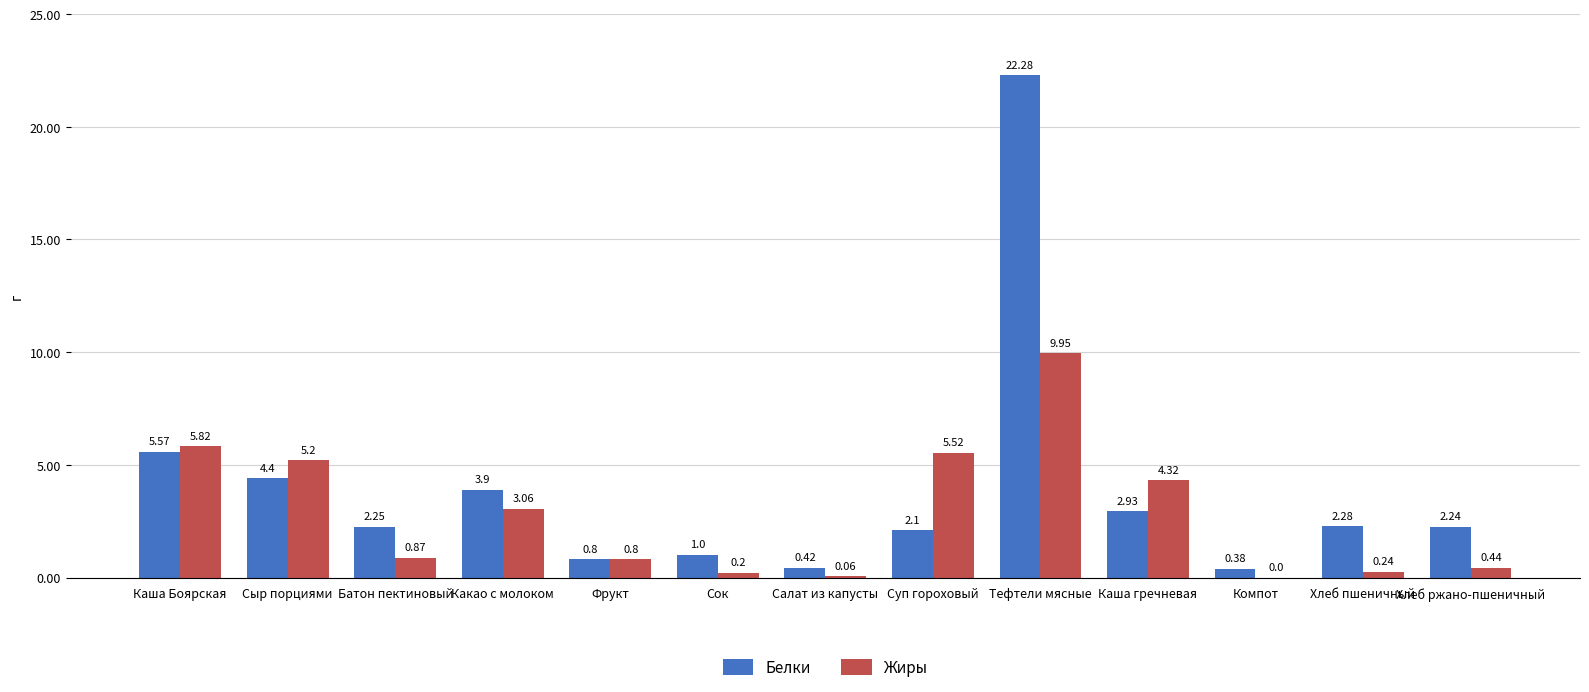

Where does the Белки series first go above 2?

Каша Боярская